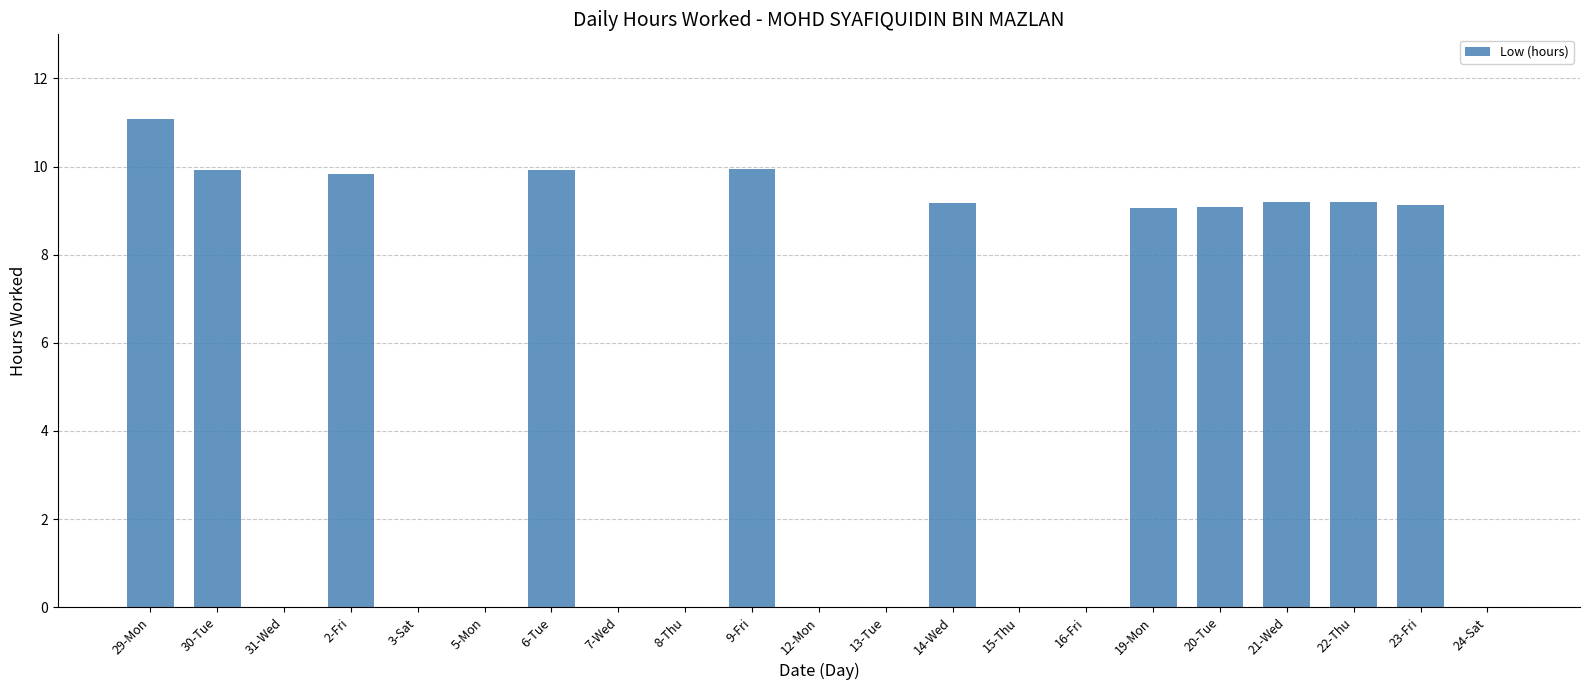

What is the difference between the values at 20-Tue and 7-Wed?

9.1